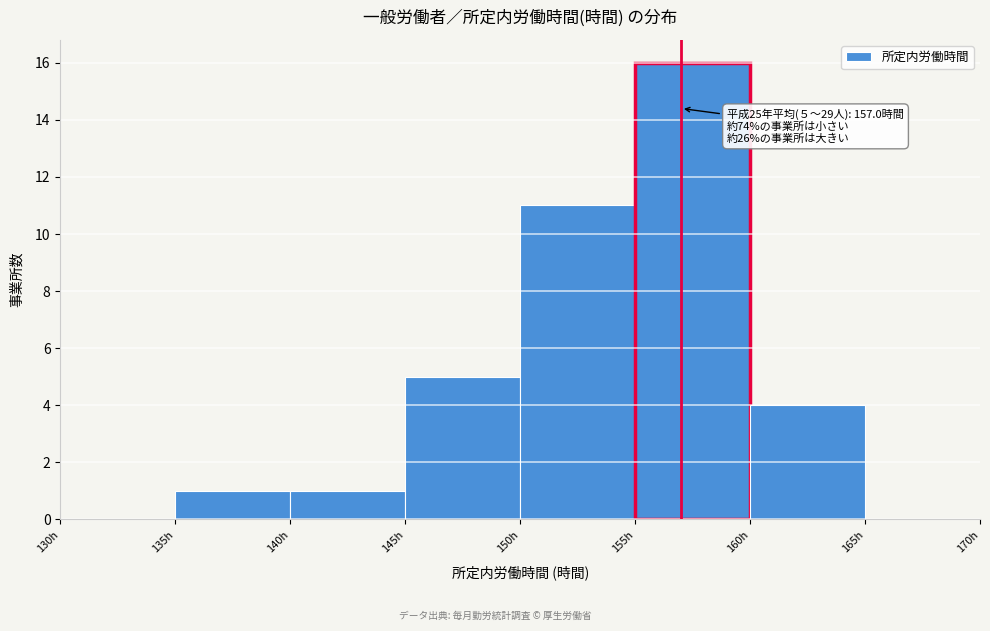

Which range on the x-axis has the tallest bar?

155 to 160